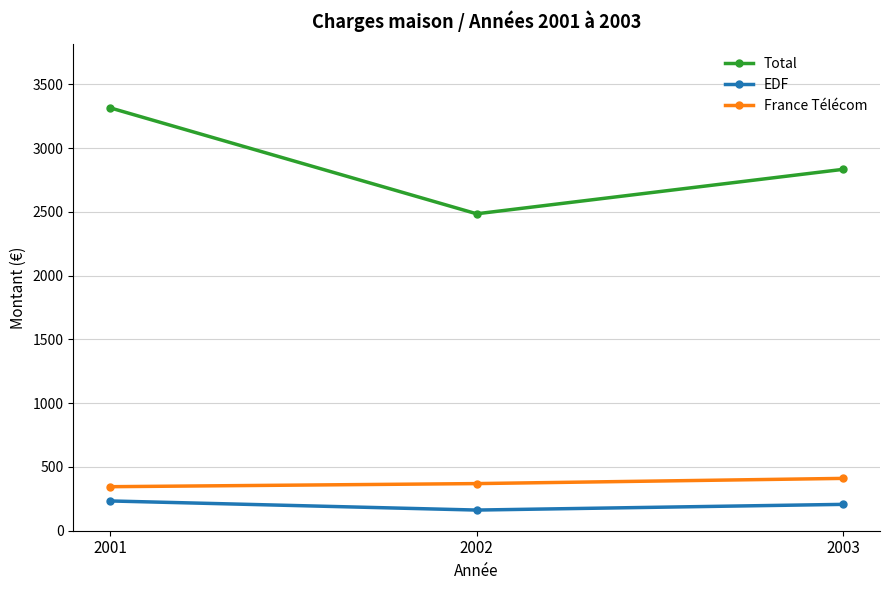

What is the total value across all series at 2001?

3894.0